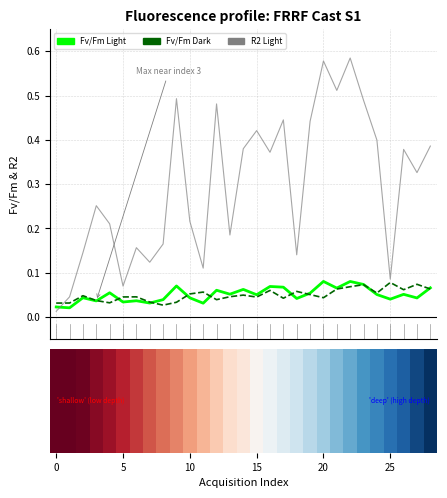

Is it true that Fv/Fm Light equals 0.0 at 22?

False